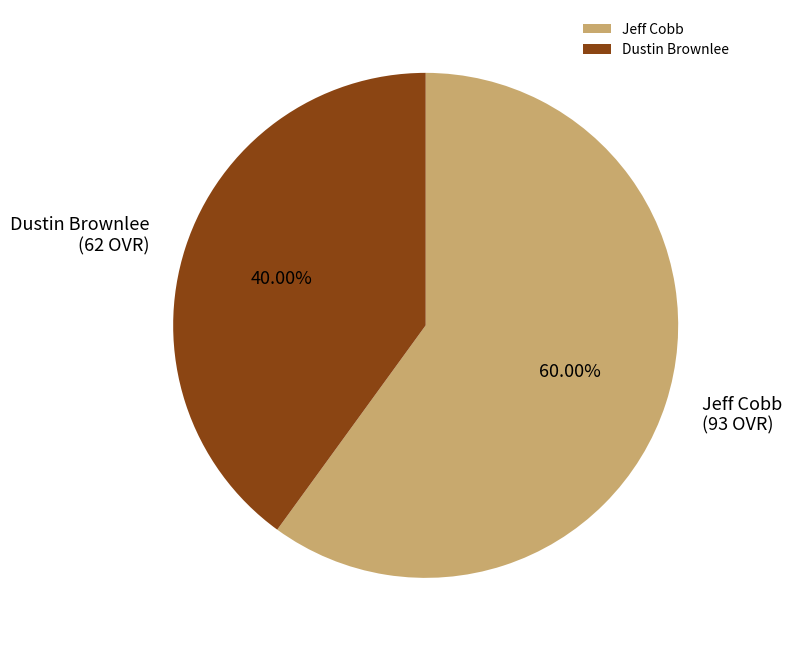

Which category has the biggest portion of the pie?

Jeff Cobb